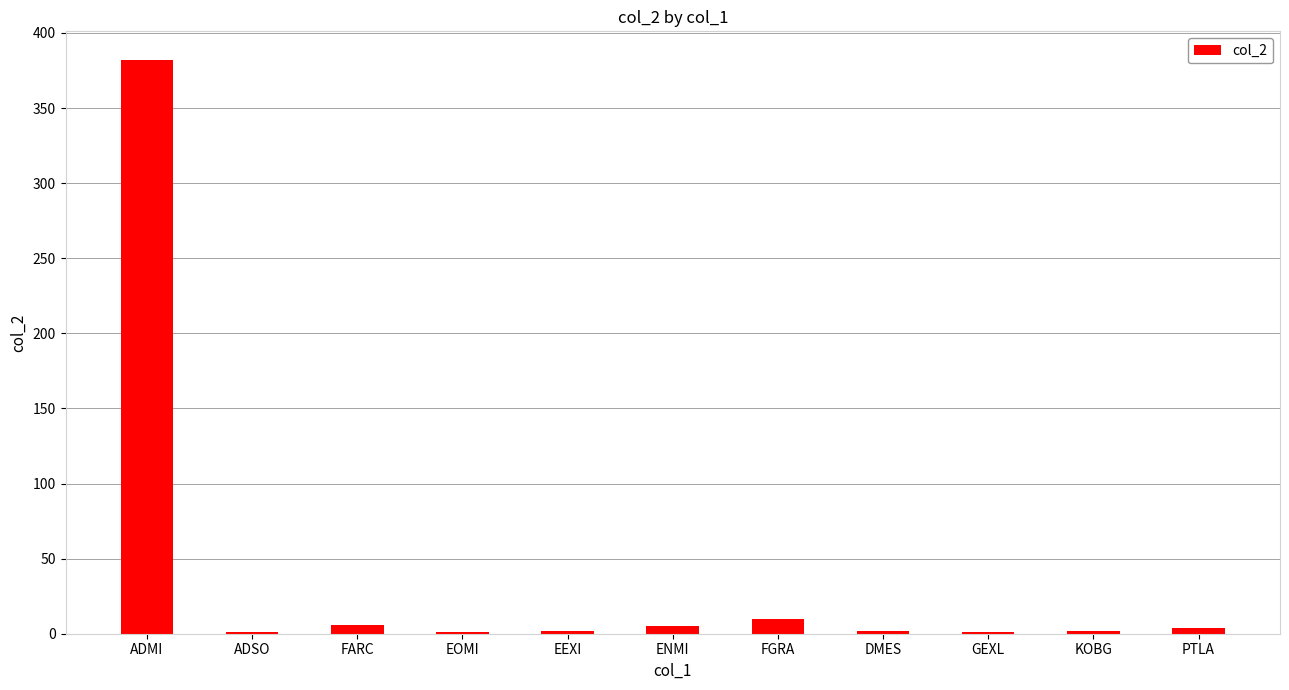

Which label corresponds to the largest value in the chart?

ADMI